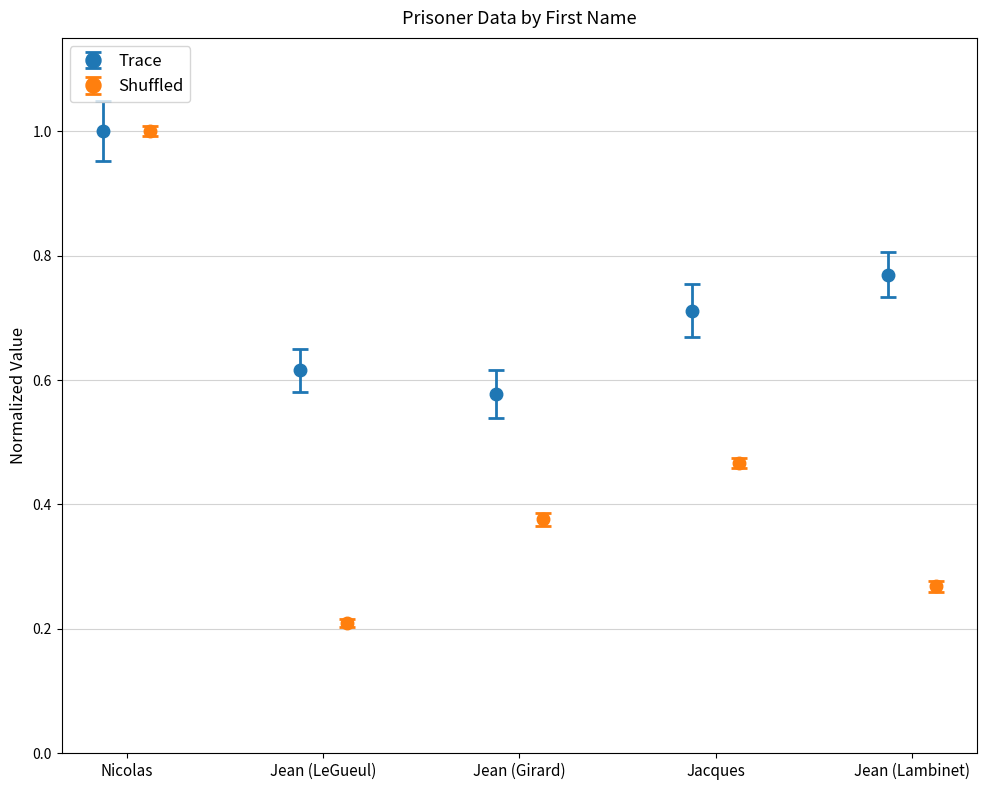

What are all the series names shown in the legend?

Trace, Shuffled